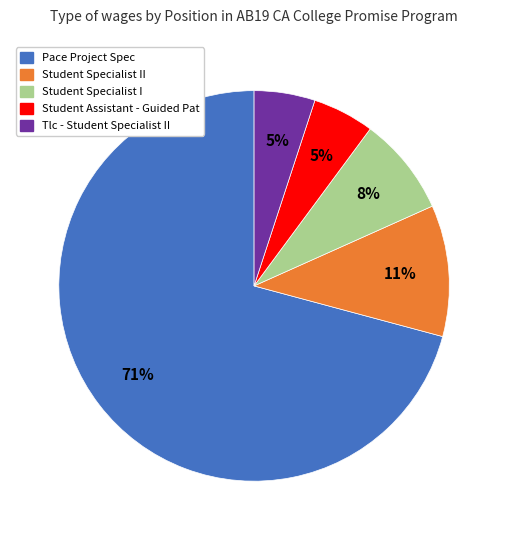

Does Student Specialist II account for over 50% of the chart?

No